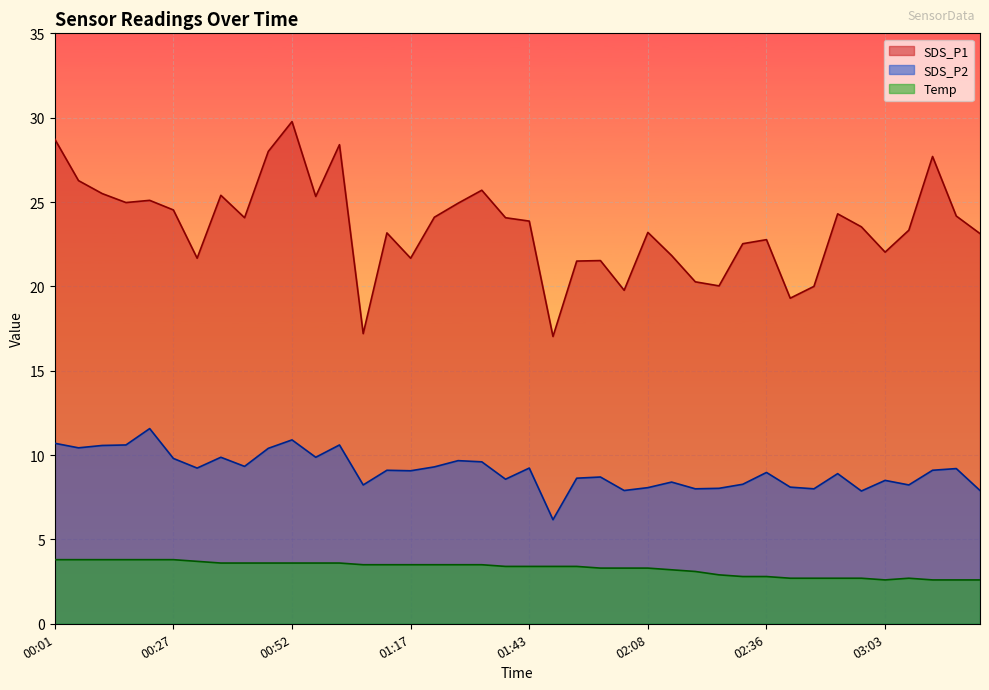

True or false: SDS_P1 and Temp intersect in this chart.

False